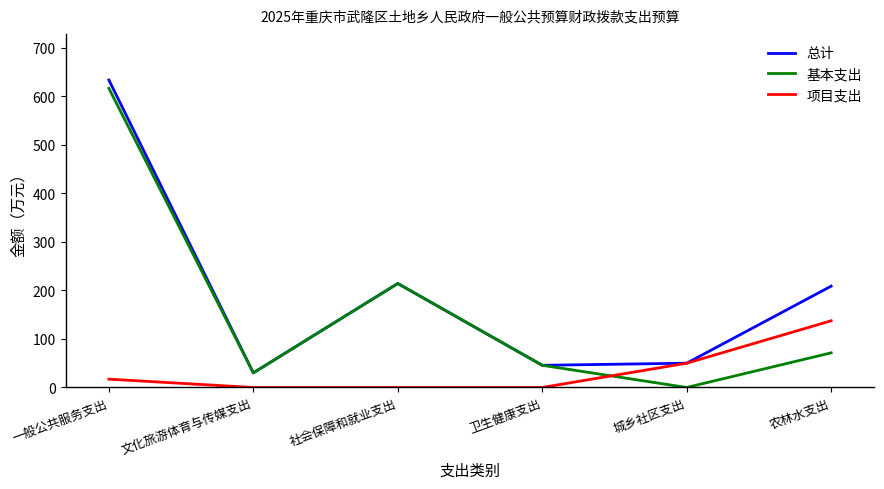

What are all the series names shown in the legend?

总计, 基本支出, 项目支出